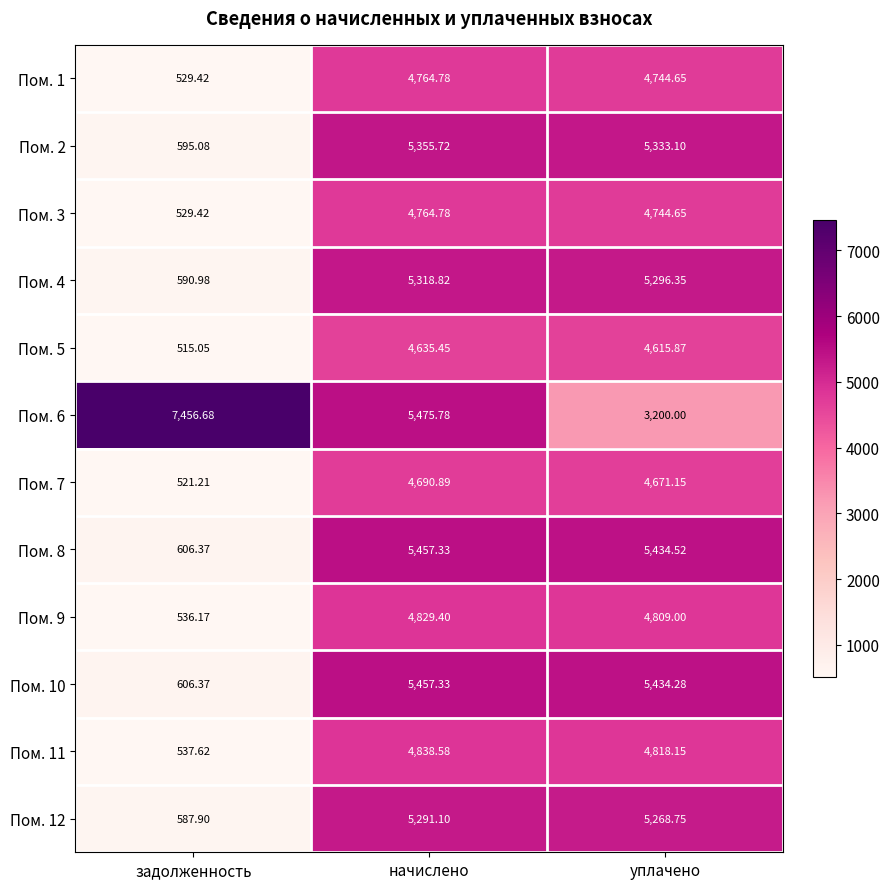

At which category is the sum across all series the highest?

начислено